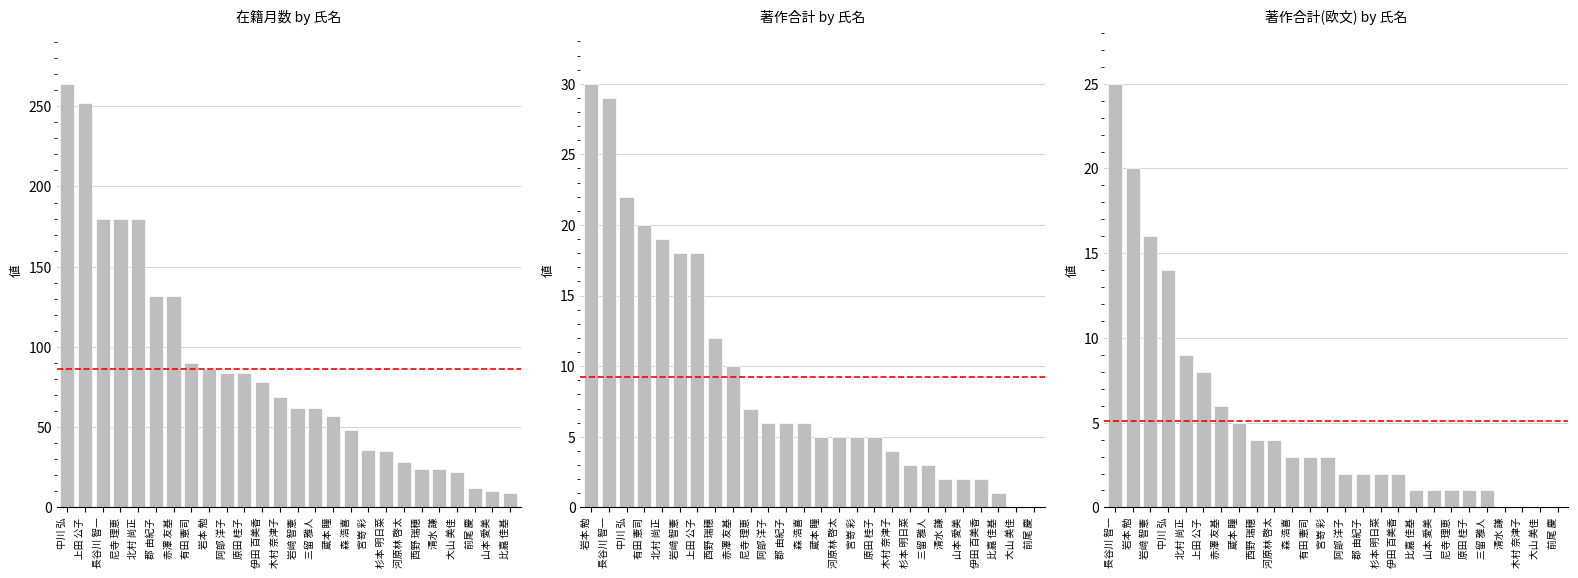

How many categories are shown in the chart?

26